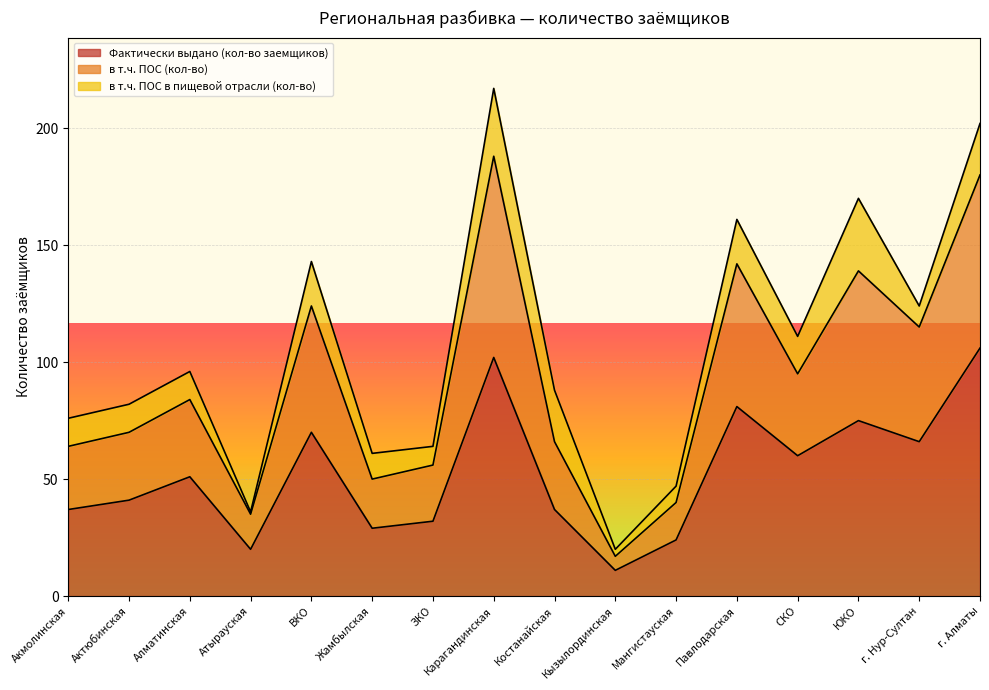

What is the label of the 7th point from the right?

Кызылординская